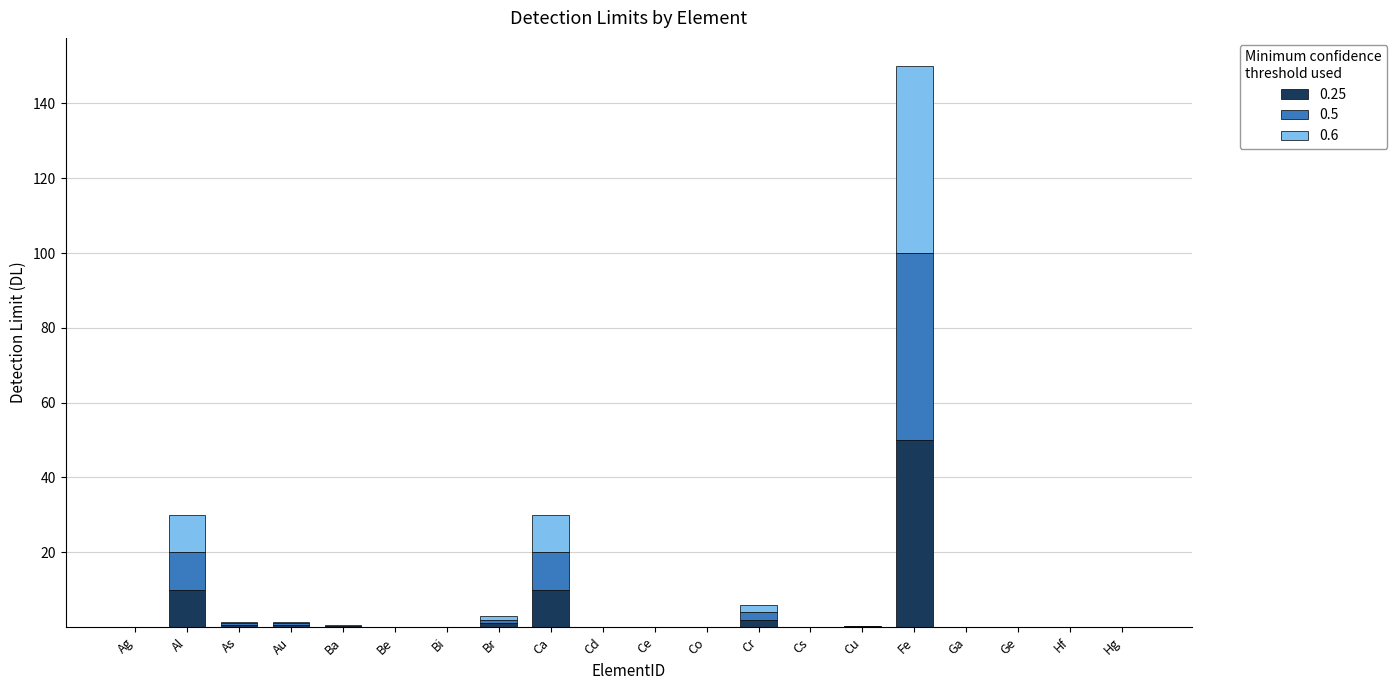

What is the sum of all 0.25 values?

74.5